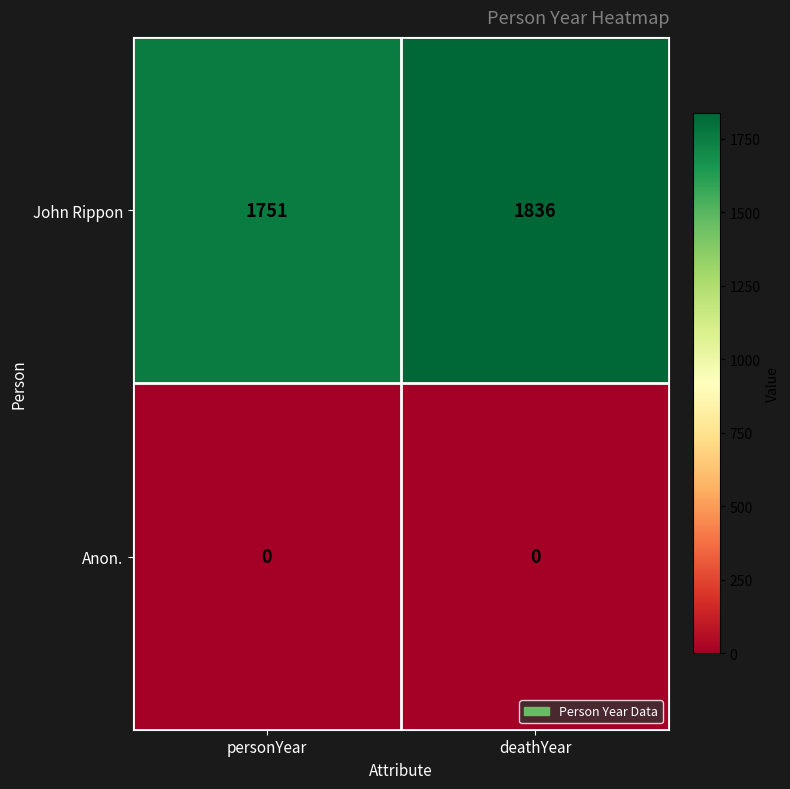

What is the spread (max minus min) of values at personYear?

1751